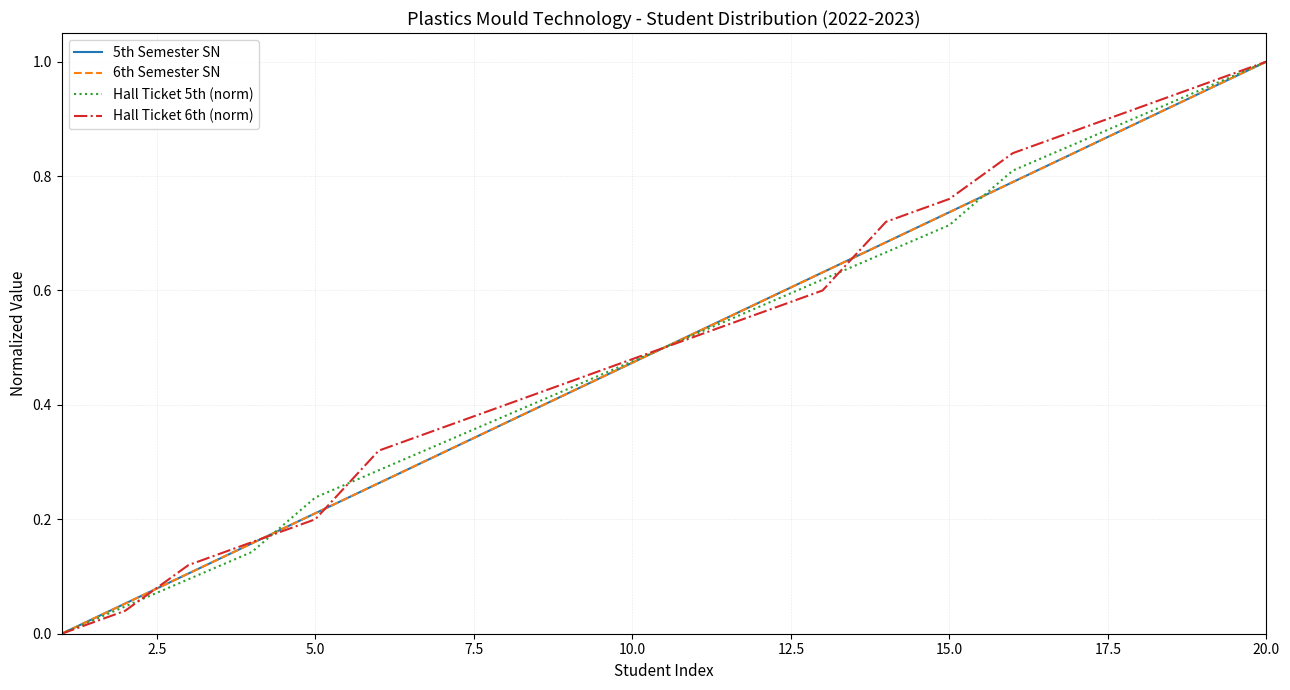

Is this an area chart (filled region under the line)?

No